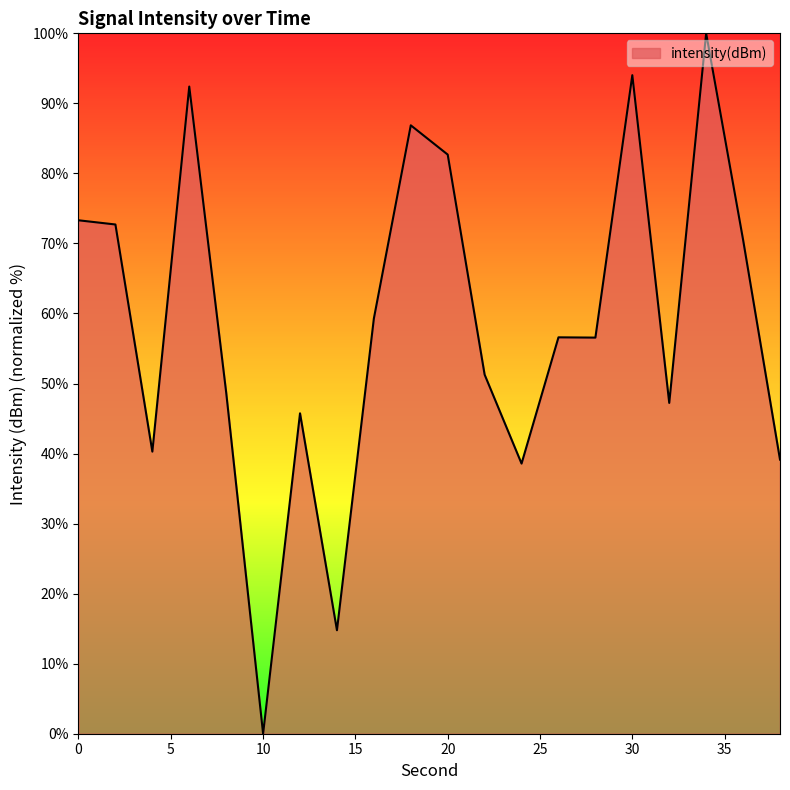

What is the difference between the maximum and minimum values?

100.0